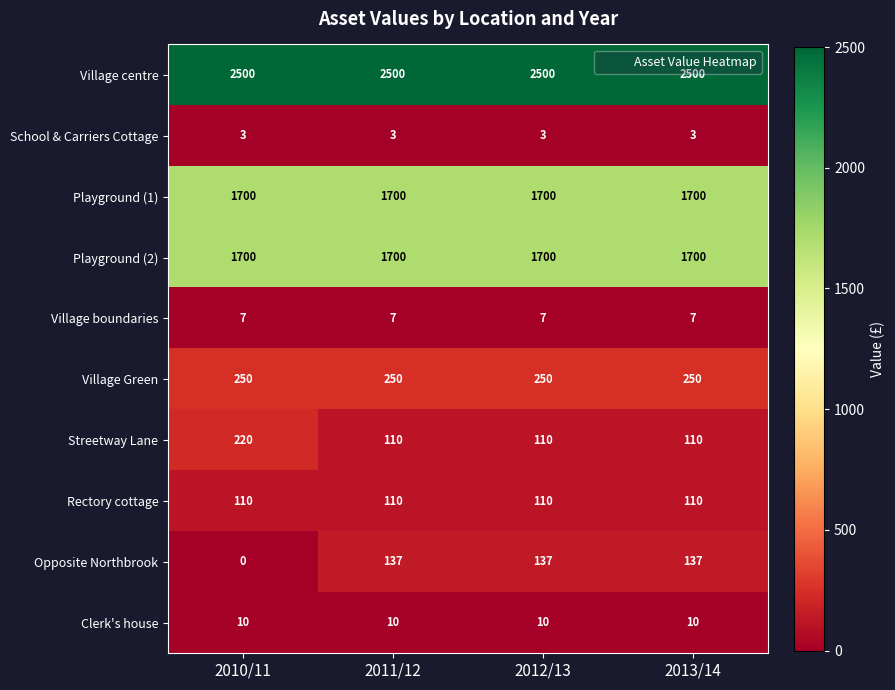

The Village Green series shows 98 at 2011/12. True or false?

False